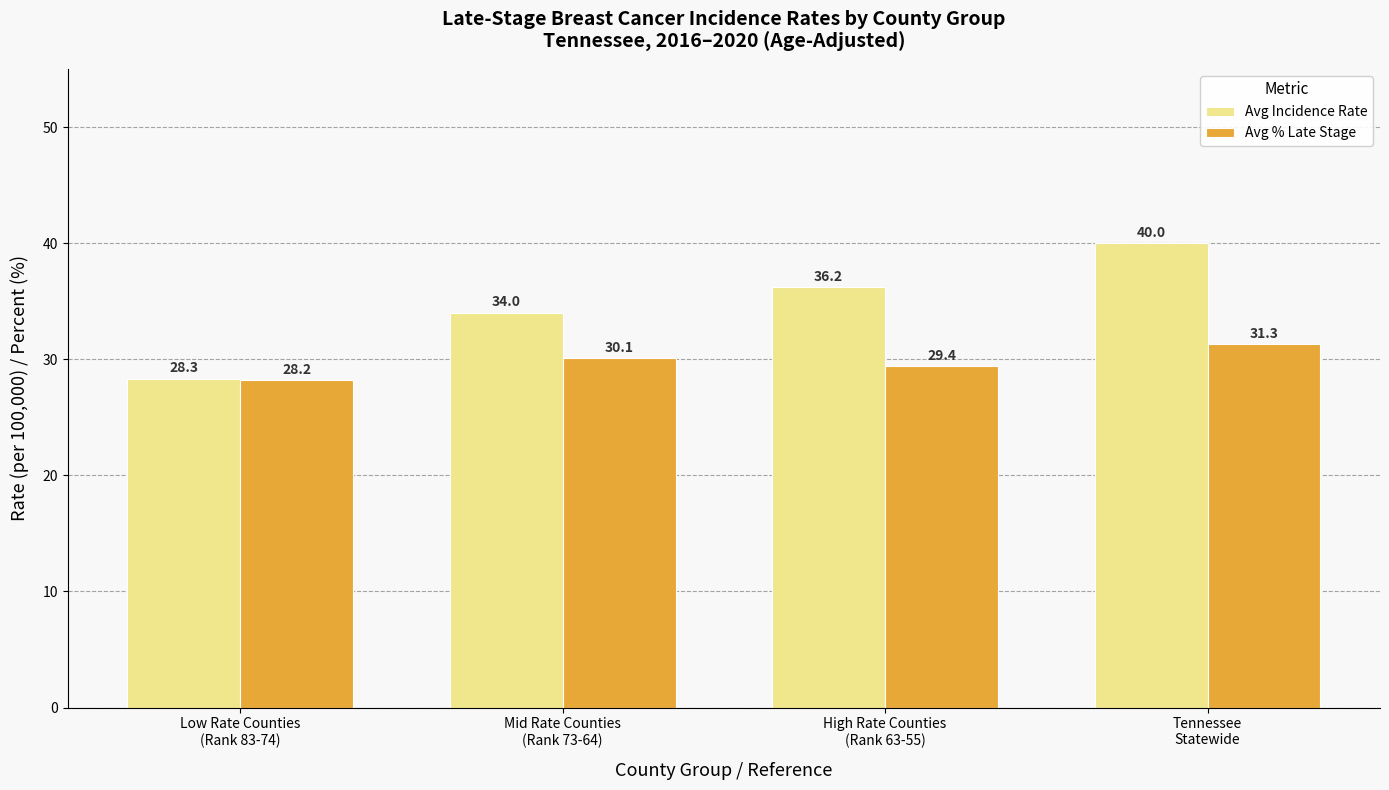

Where does the Avg % Late Stage series first go above 30?

Mid Rate Counties
(Rank 73-64)